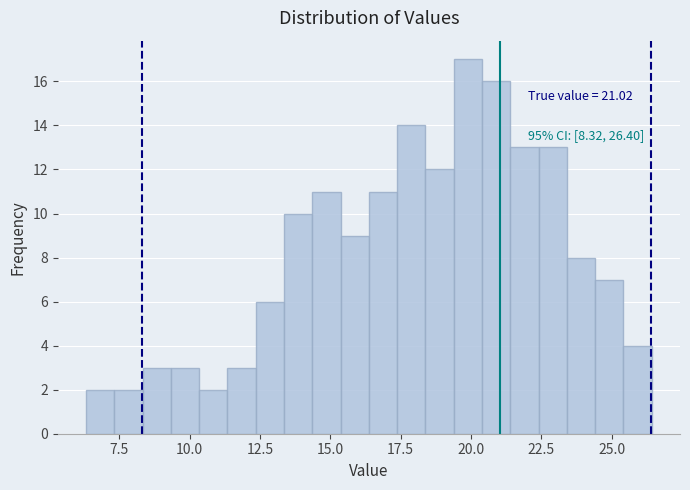

Read against the x-axis, roughly where is the centre of the tallest bar?

20.0